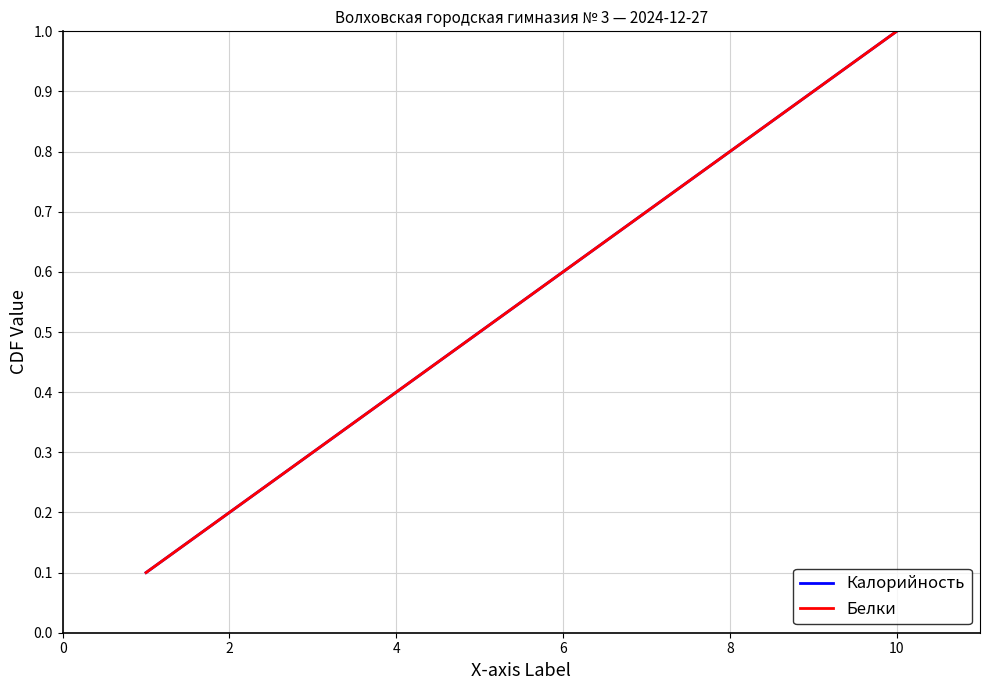

What is the value of the Белки point at the 6th from the left?

0.6